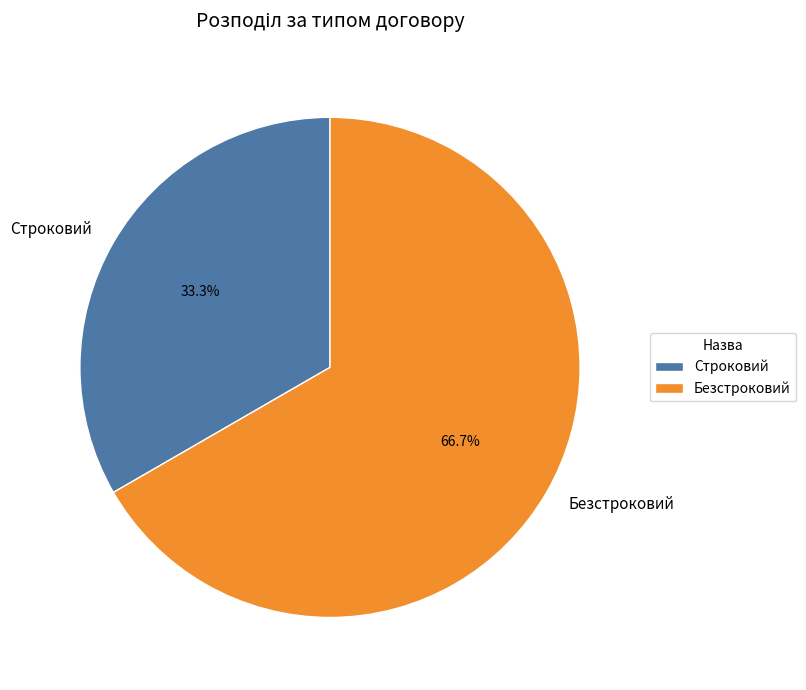

Rank the categories by value from highest to lowest.

Безстроковий, Строковий